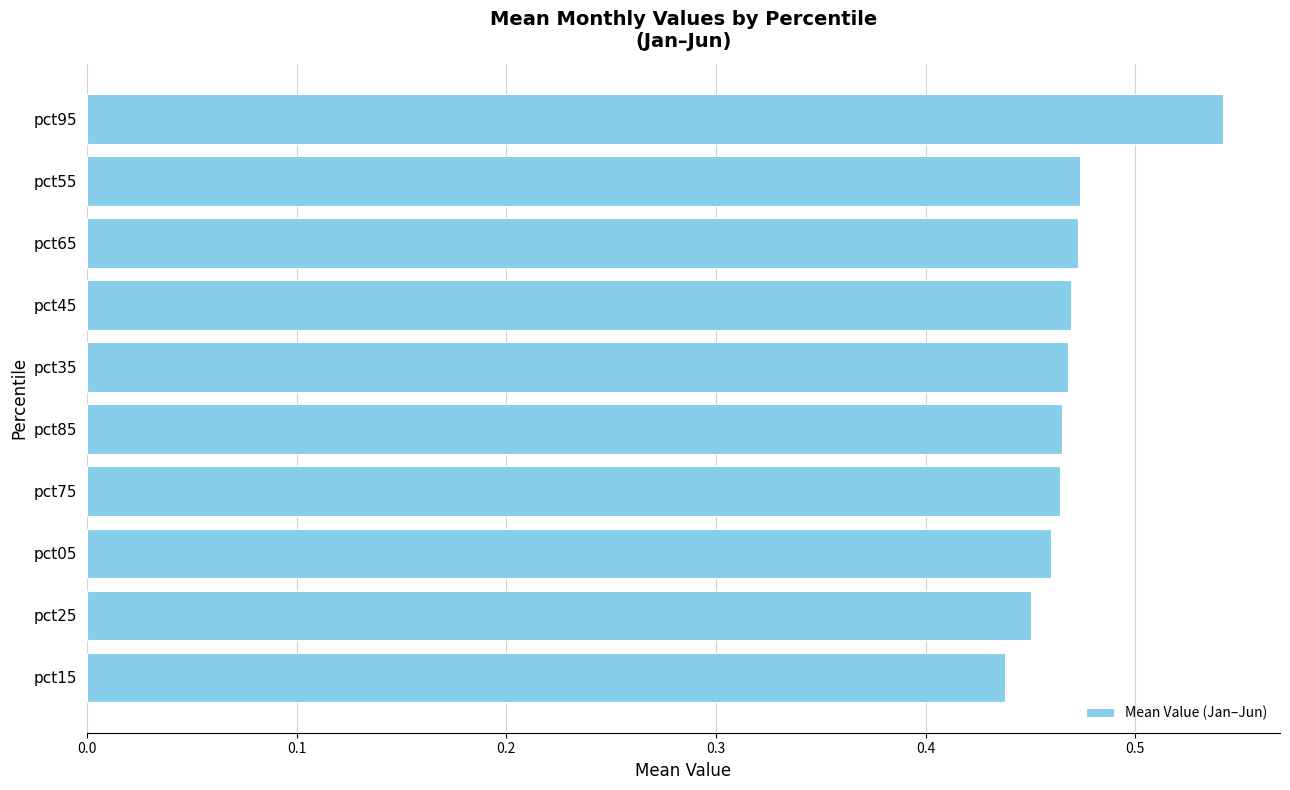

At which category does the chart reach its minimum across all series?

pct15